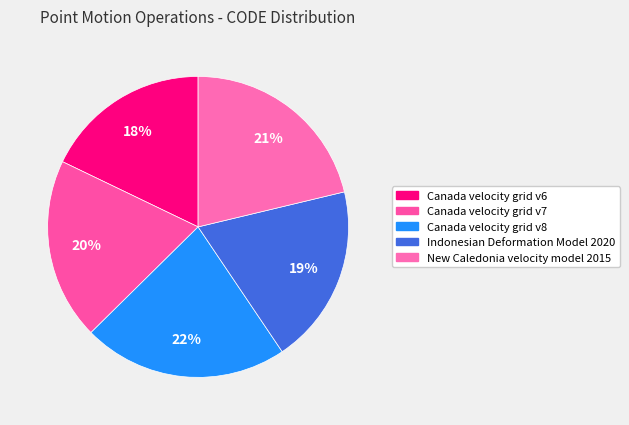

What is the ratio of the value at Canada velocity grid v6 to the value at Canada velocity grid v7?

0.9